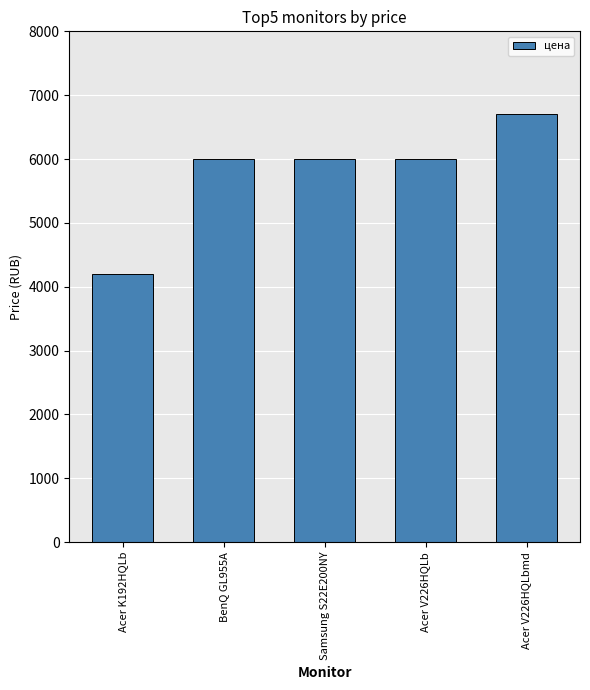

Is it true that the value at Samsung S22E200NY is 6000?

True